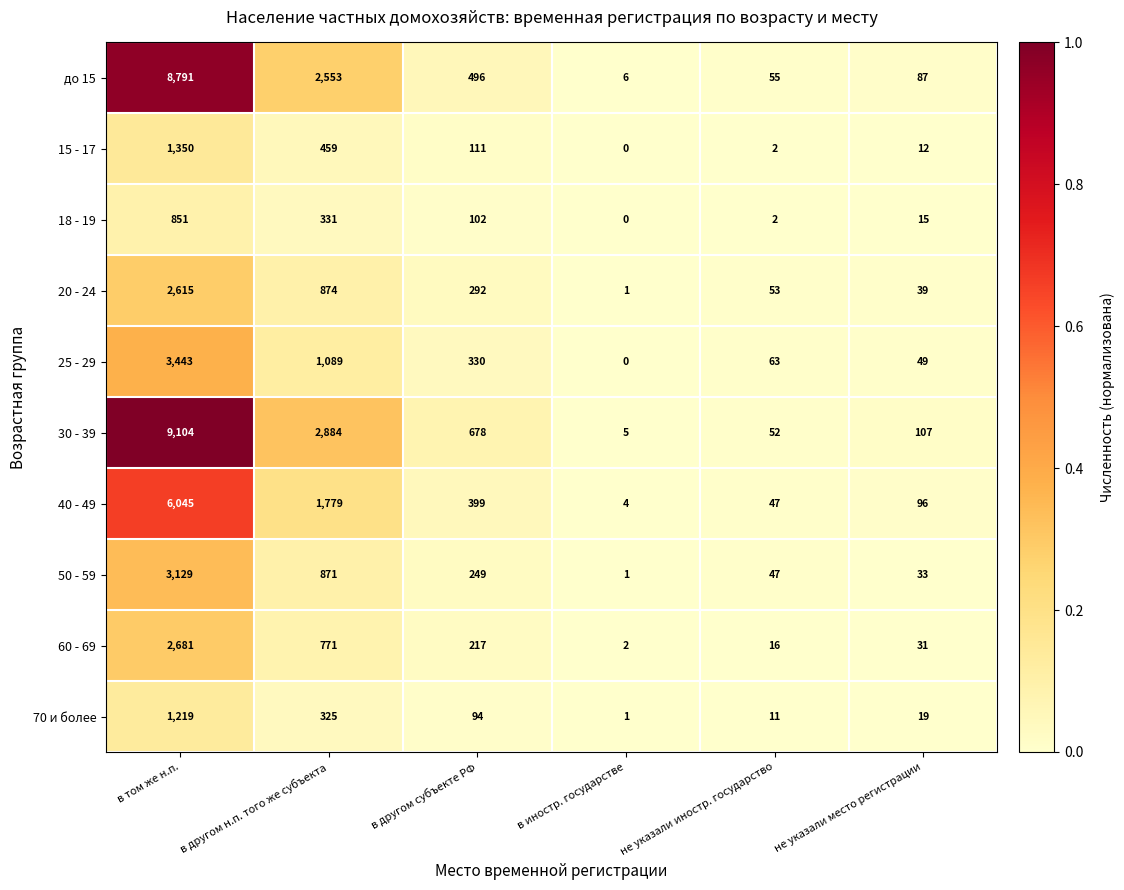

Which series changed the most between в другом субъекте РФ and не указали иностр. государство?

30 - 39